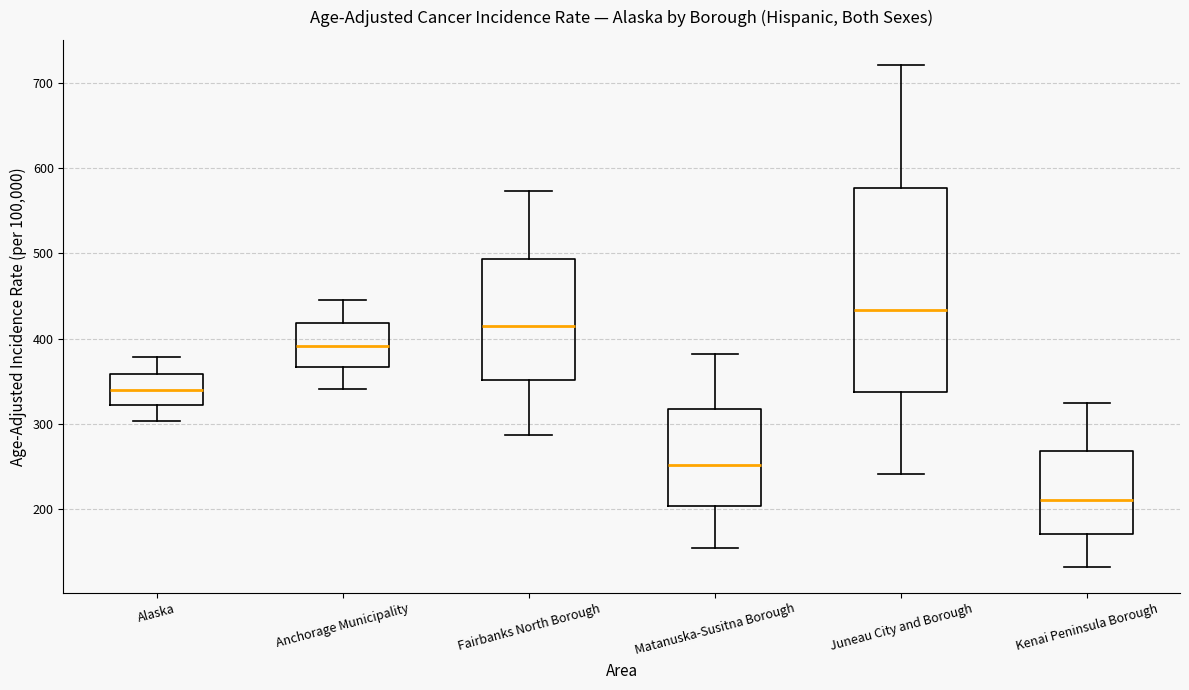

Where is the lower edge of the box for Juneau City and Borough on the y-axis? The values are not printed on the chart, so give them approximately, as read against the axis.

340